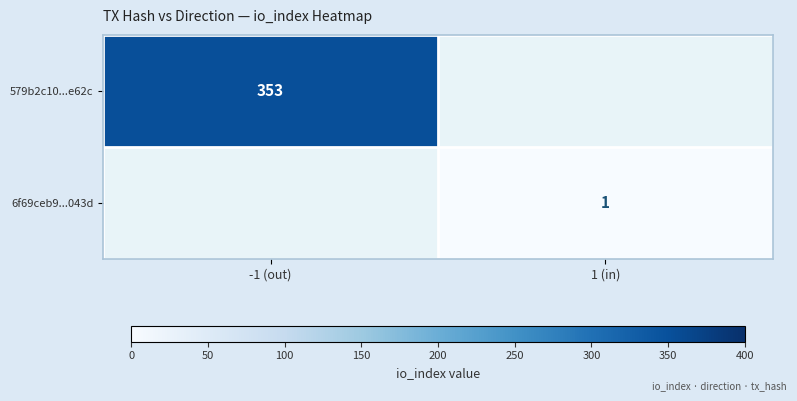

Is it true that 579b2c10...e62c equals 353 at -1 (out)?

True